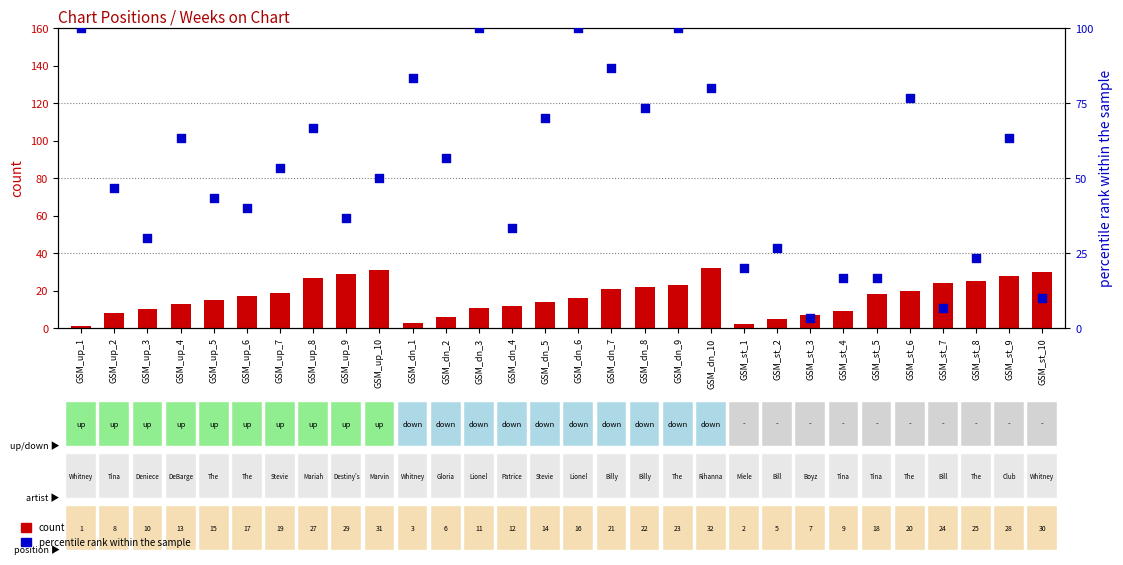

At which category is the sum across all series the highest?

GSM_dn_9